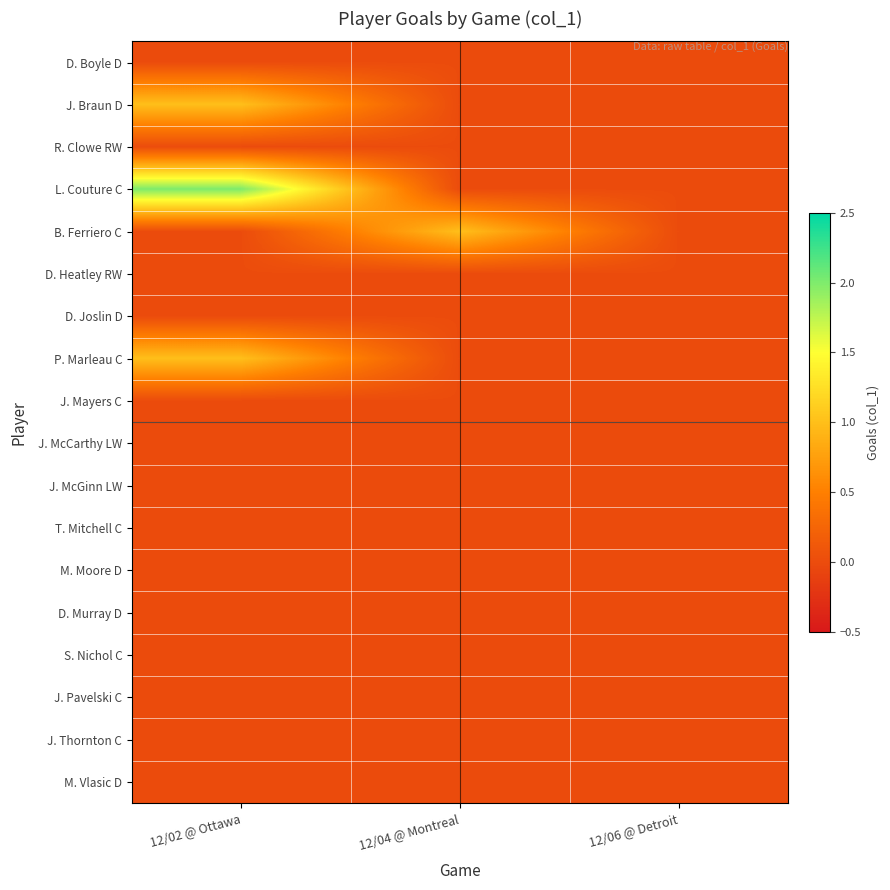

Which series has the largest total across all categories?

L. Couture C